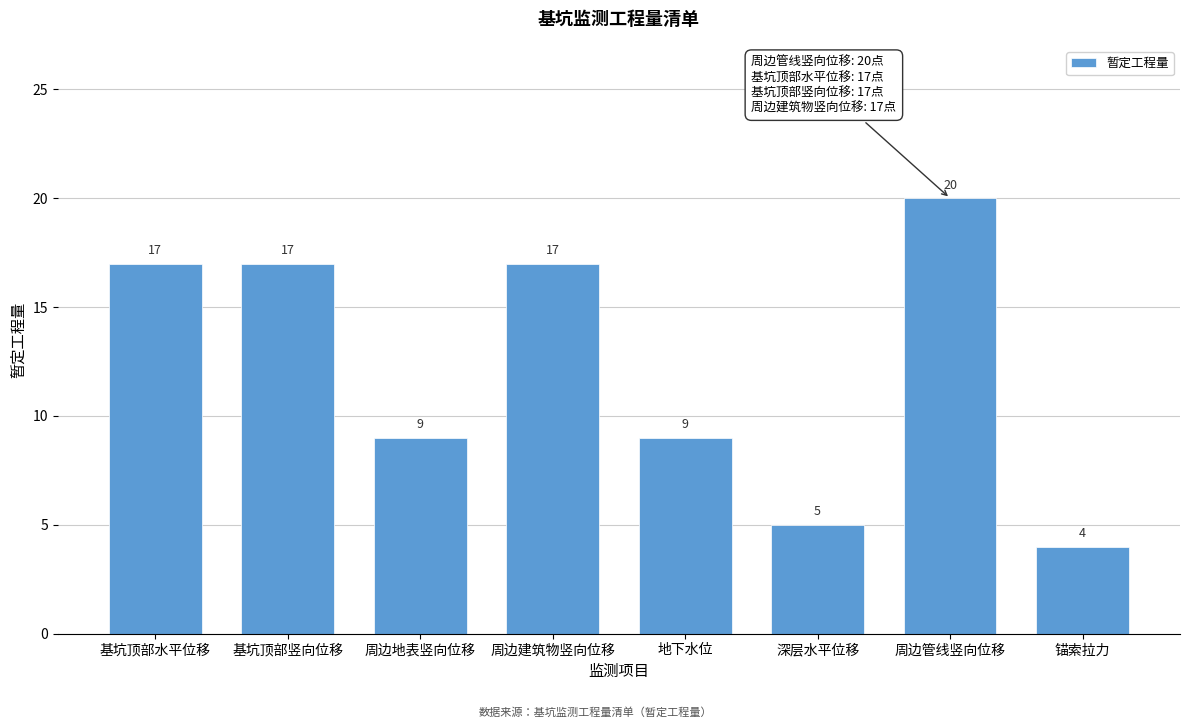

Reading left to right, list all the values displayed in this chart.

17	17	9	17	9	5	20	4